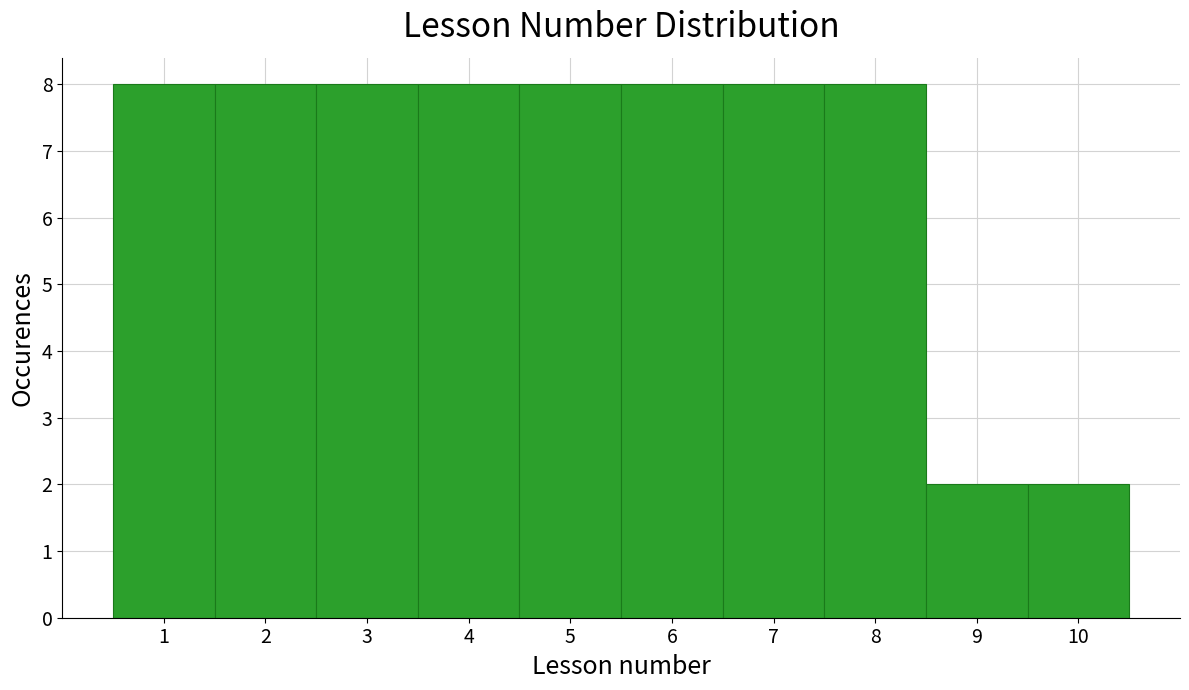

Reading left to right, transcribe this chart: for each bar, give the range it covers on the x-axis and its height. The values are not printed on the chart, so give them approximately, as read against the axis.

0.5 to 1.5: 8
1.5 to 2.5: 8
2.5 to 3.5: 8
3.5 to 4.5: 8
4.5 to 5.5: 8
5.5 to 6.5: 8
6.5 to 7.5: 8
7.5 to 8.5: 8
8.5 to 9.5: 2
9.5 to 10.5: 2